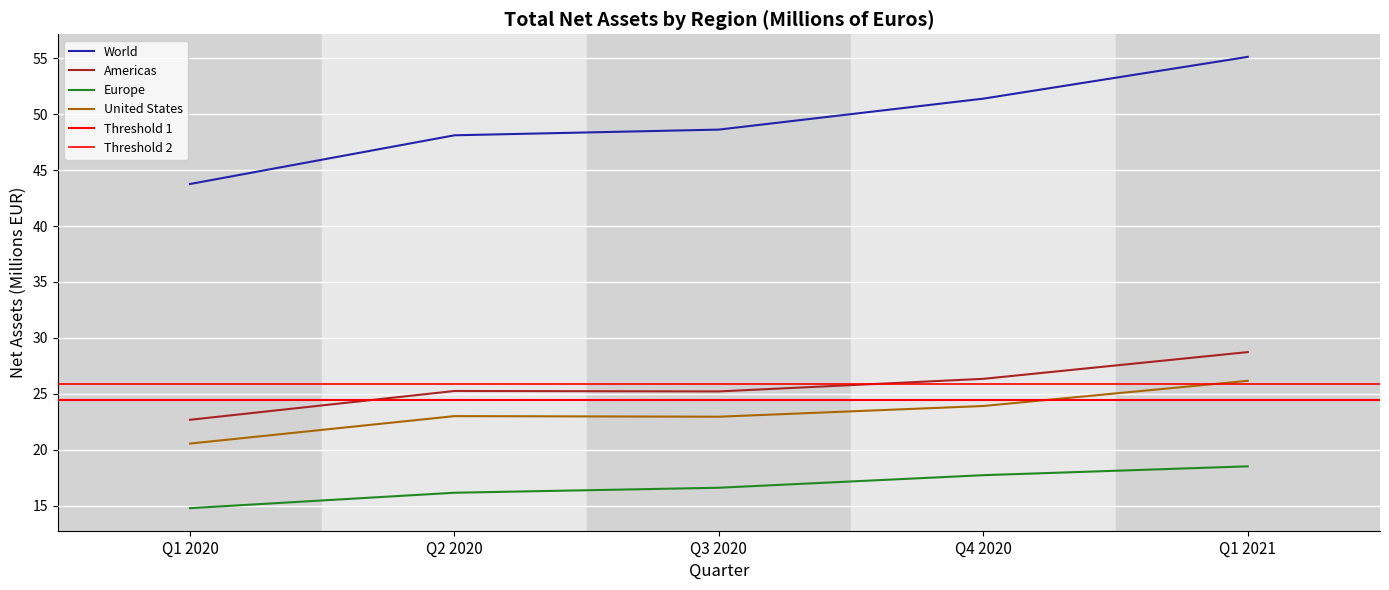

How many distinct data groups are displayed?

4